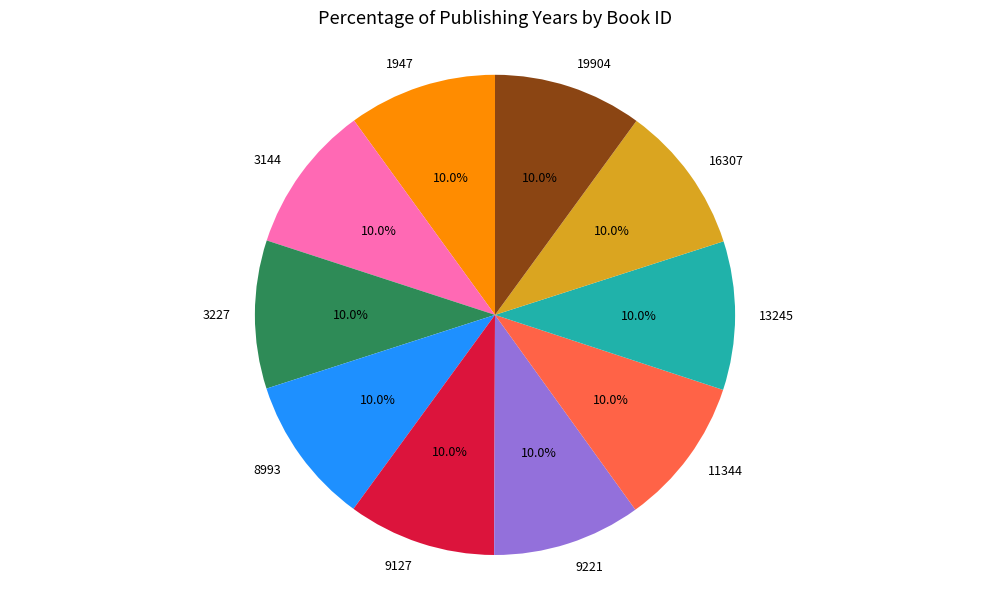

What is the ratio of the value at 1947 to the value at 3144?

1.0